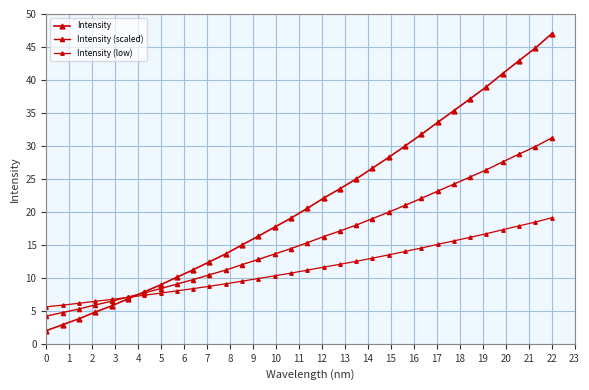

How many data points in Intensity (scaled) are less than 15?

16